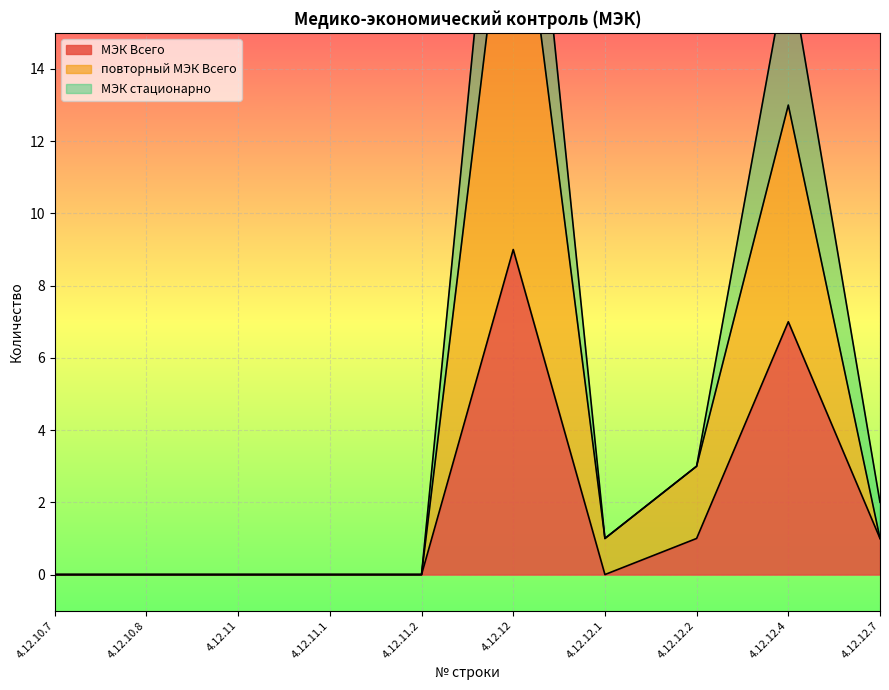

What is the label of the 3rd point from the left?

4.12.11